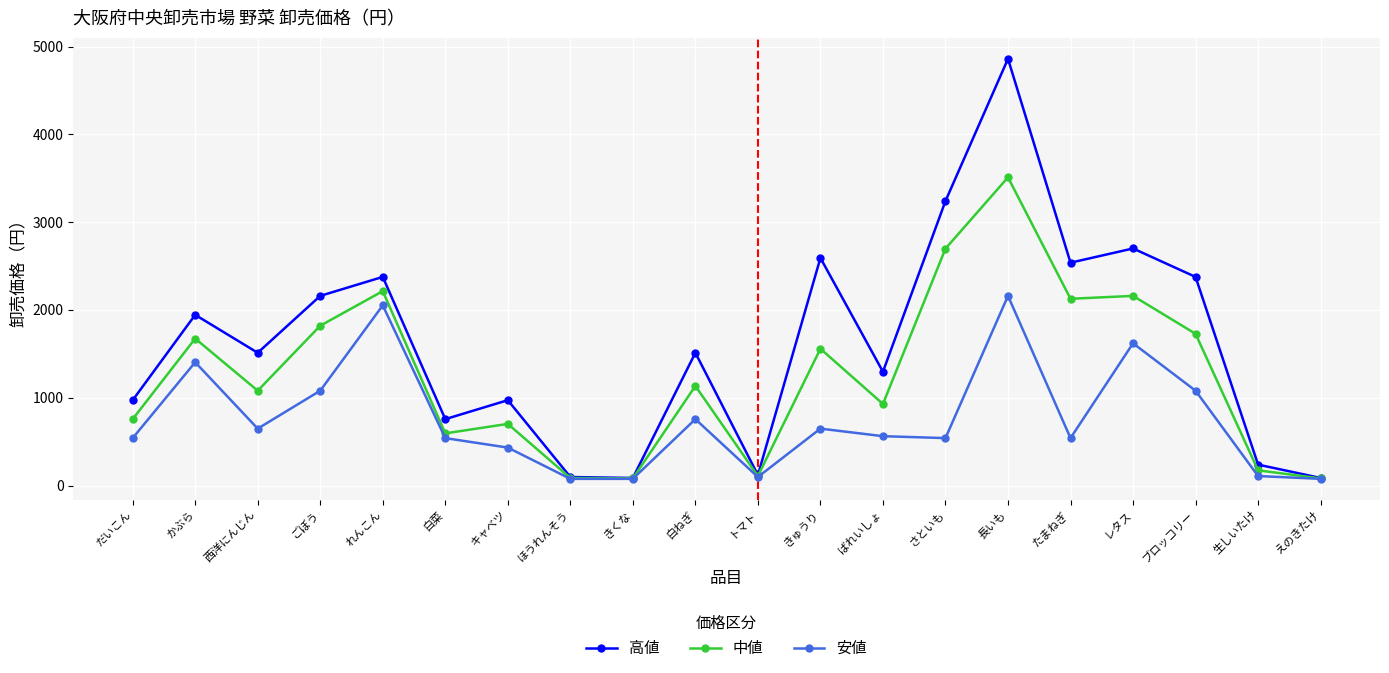

How many lines are shown in the chart?

3